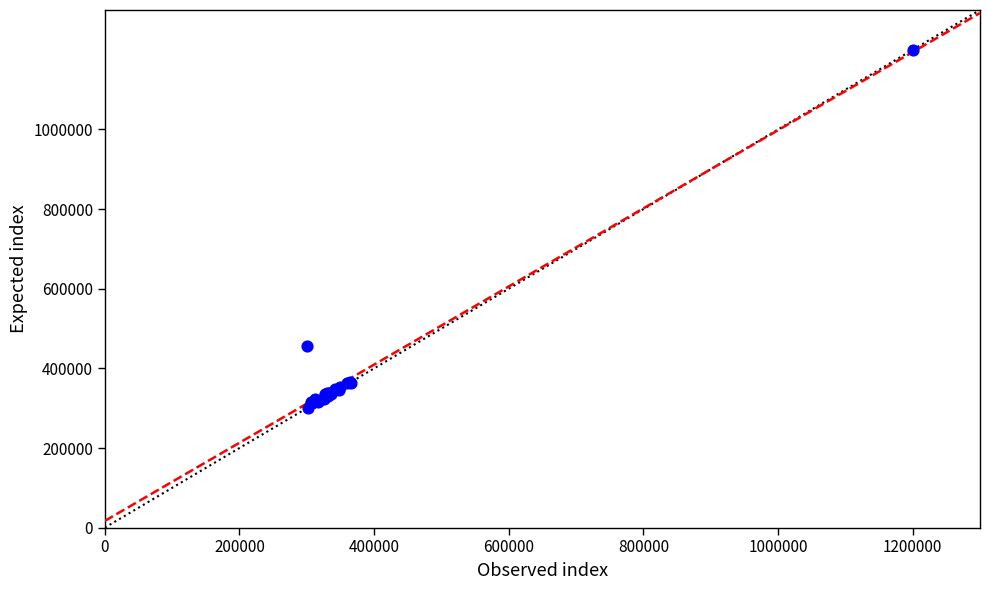

What Y value in the scatter plot is closest to 750000?

456201.0